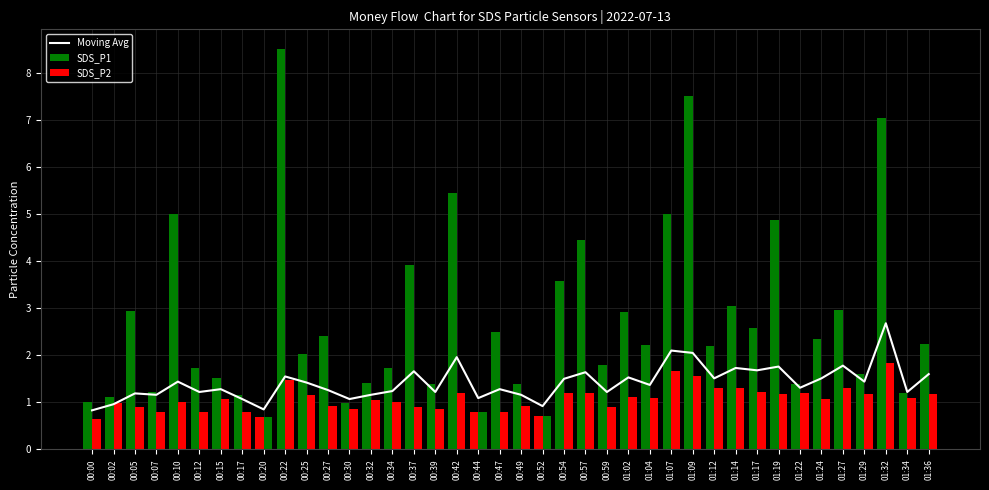

Count the number of categories in the chart.

40